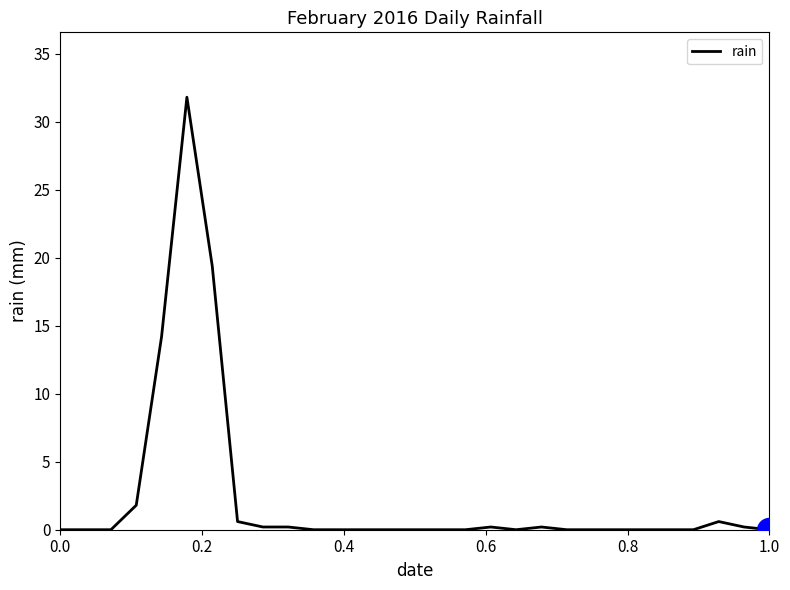

What is the difference between the maximum and minimum values?

31.8